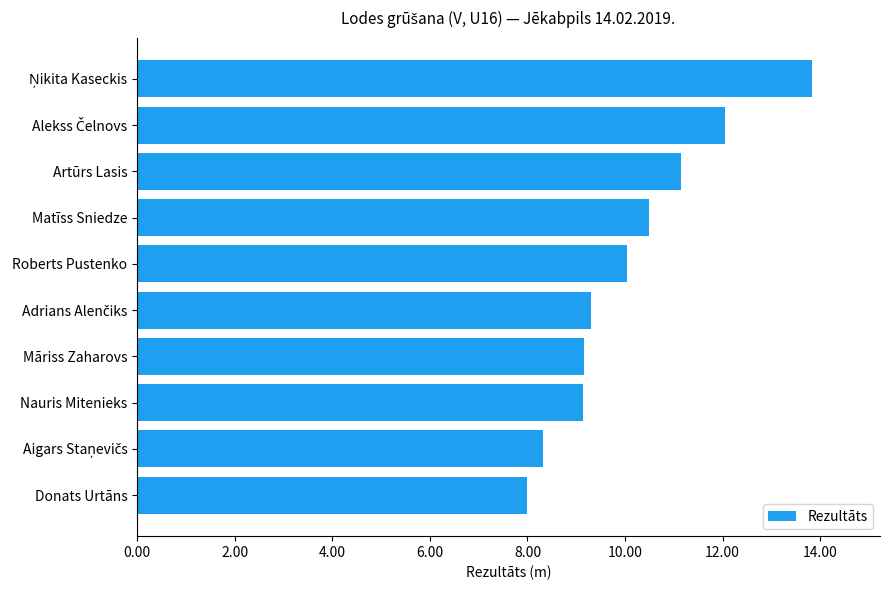

What is the ratio of the value at Nauris Mitenieks to the value at Donats Urtāns?

1.1